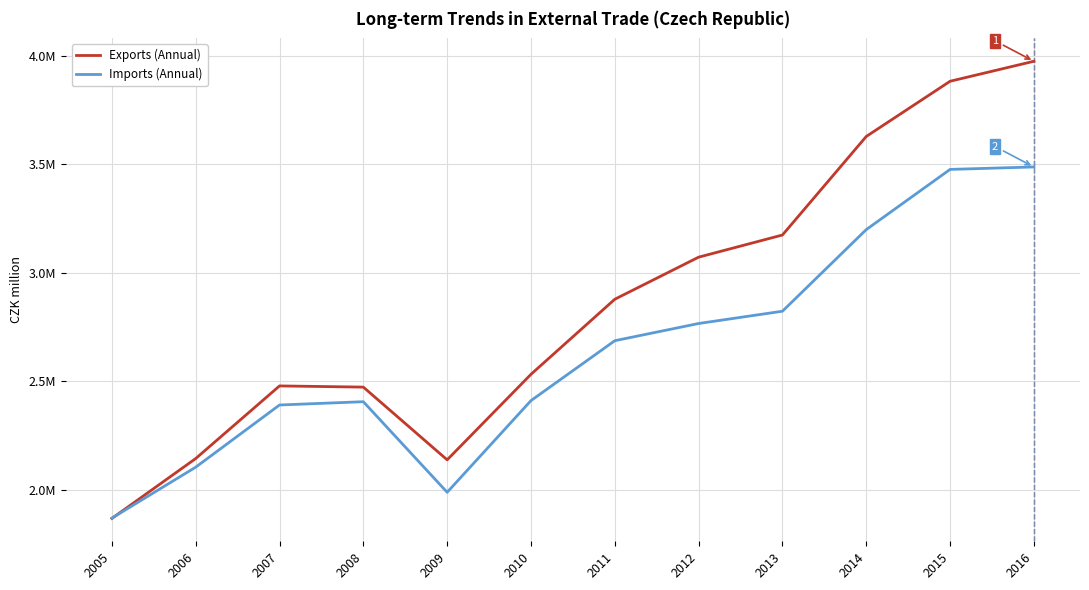

Where do Imports (Annual) and Exports (Annual) first cross each other?

2005 and 2006